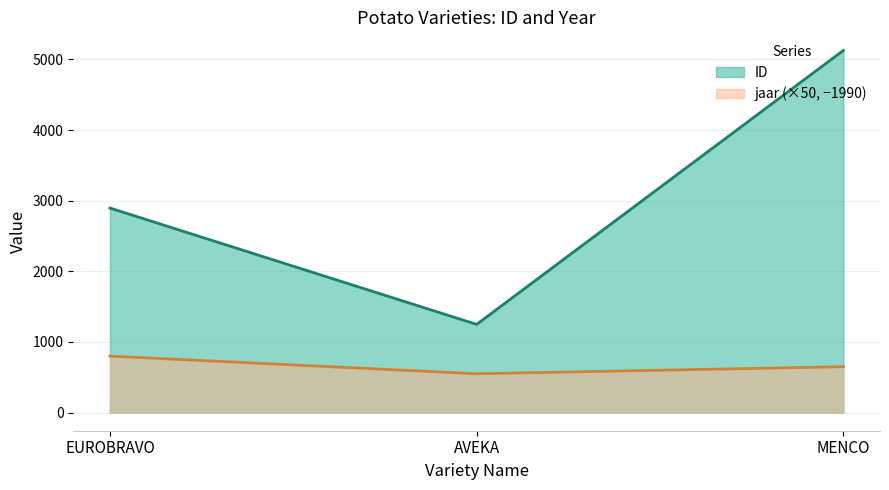

At EUROBRAVO, list the series in order from largest to smallest.

ID, jaar